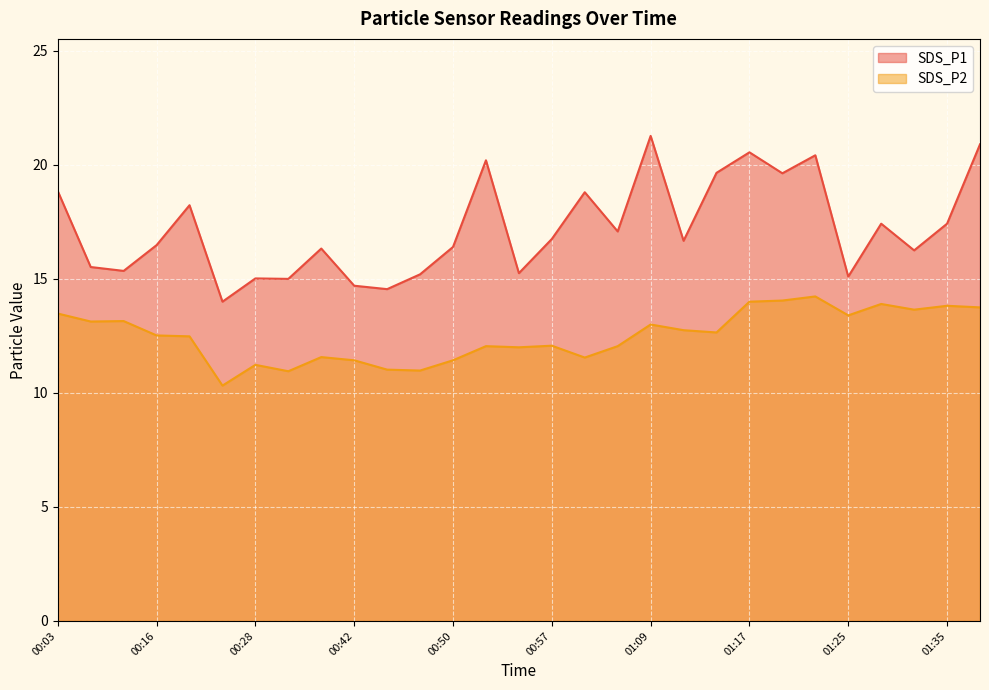

Rank the series at 01:22 from highest to lowest value.

SDS_P1, SDS_P2